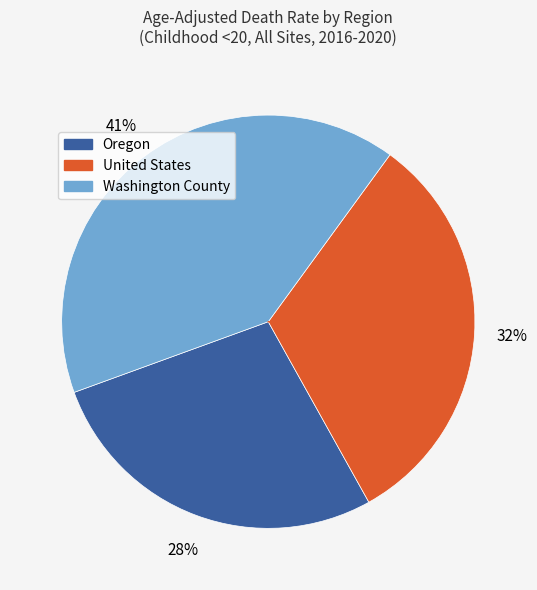

Does United States represent more than half of the total?

No